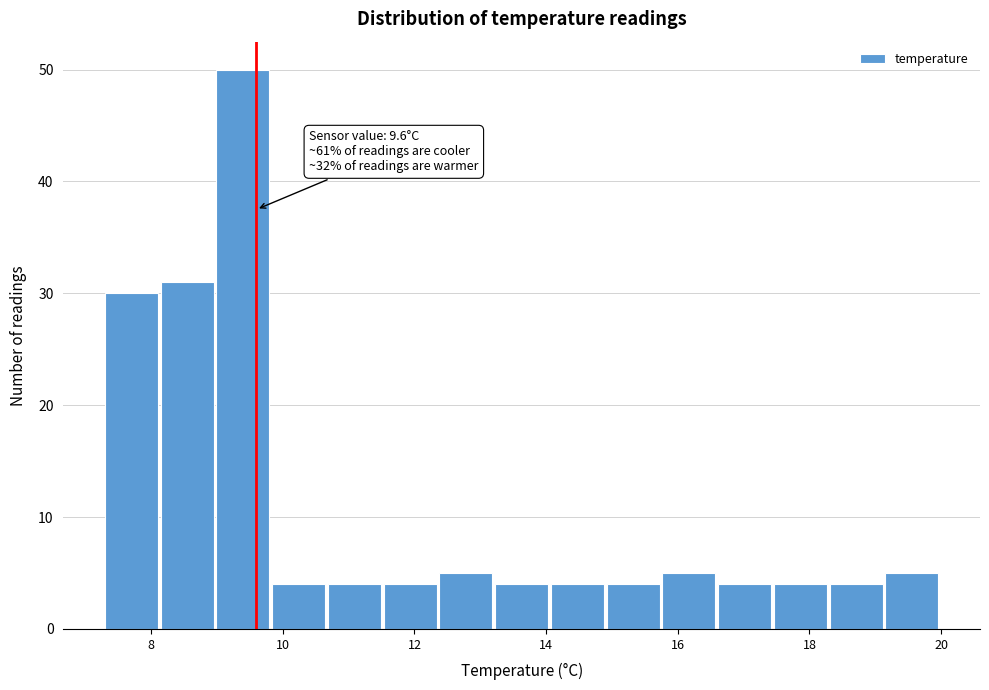

Which range on the x-axis has the tallest bar?

9.0 to 9.8